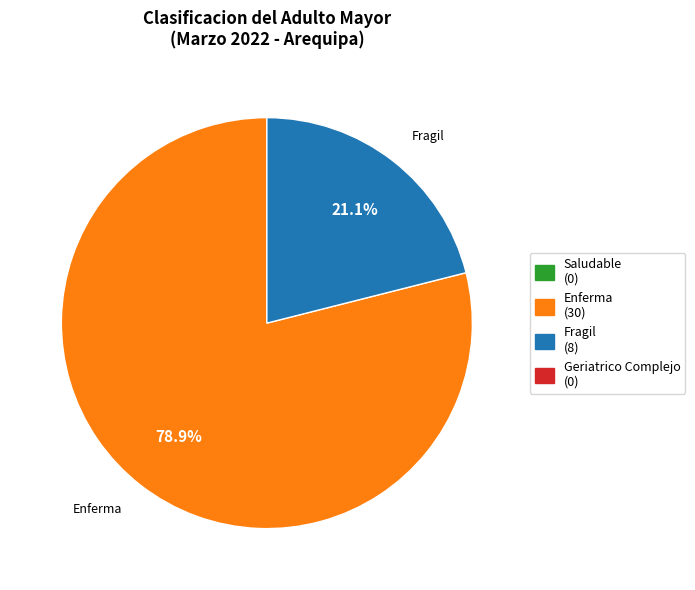

Is there any slice that represents more than half of the pie?

Yes